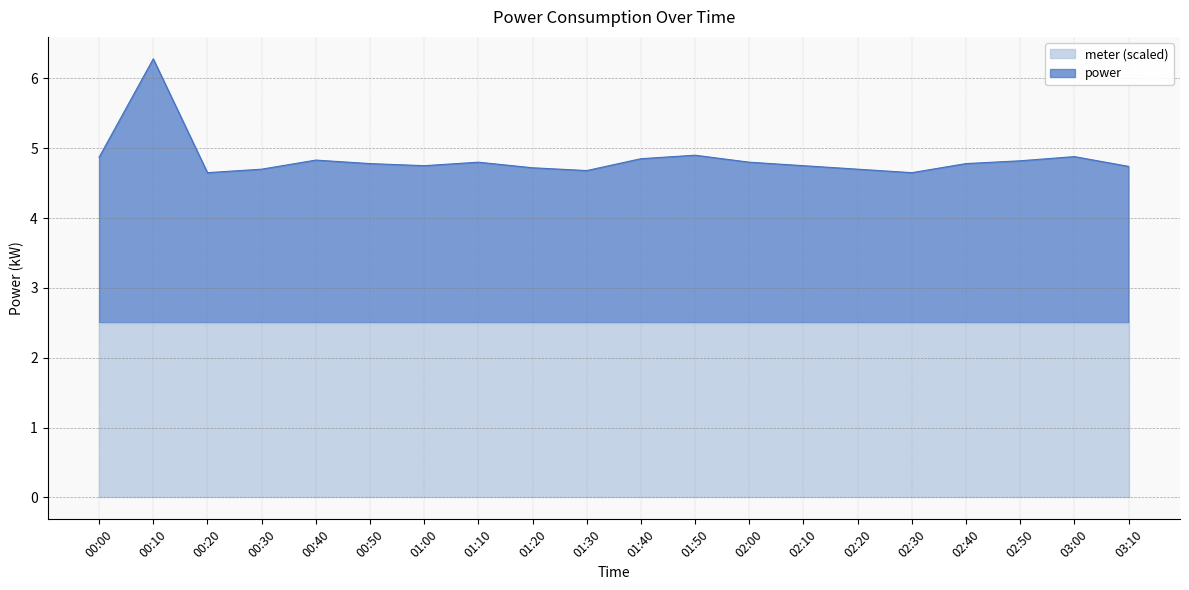

List the labels in order of value, largest first.

00:10, 01:50, 03:00, 00:00, 01:40, 00:40, 02:50, 01:10, 02:00, 00:50, 02:40, 01:00, 02:10, 03:10, 01:20, 00:30, 02:20, 01:30, 00:20, 02:30